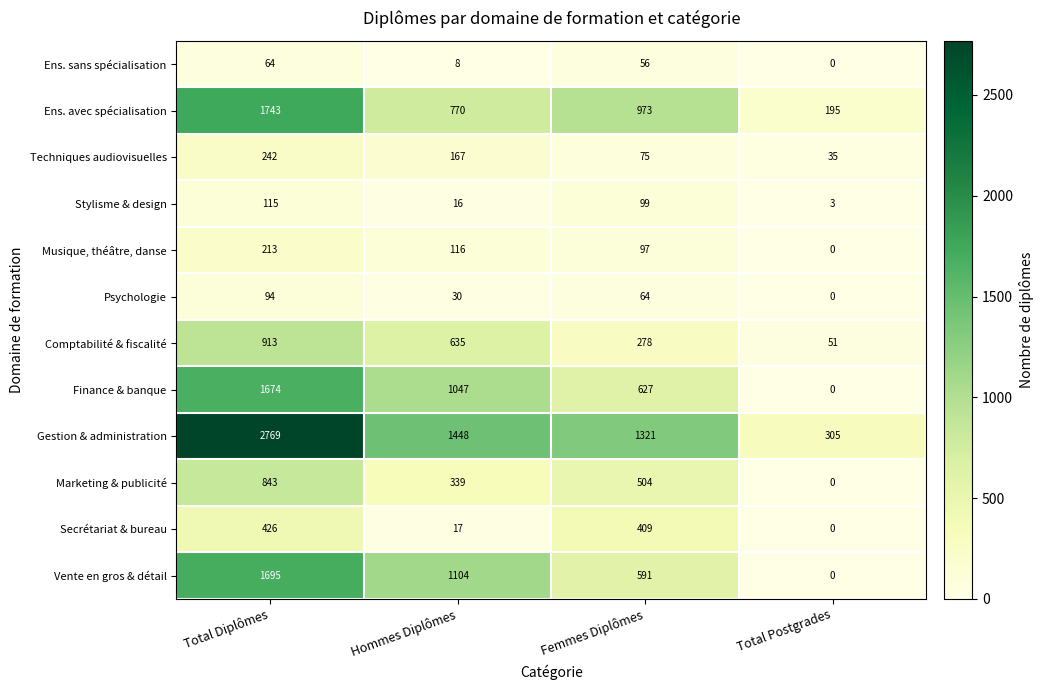

True or false: Ens. sans spécialisation has a value of 0 at Total Postgrades.

True